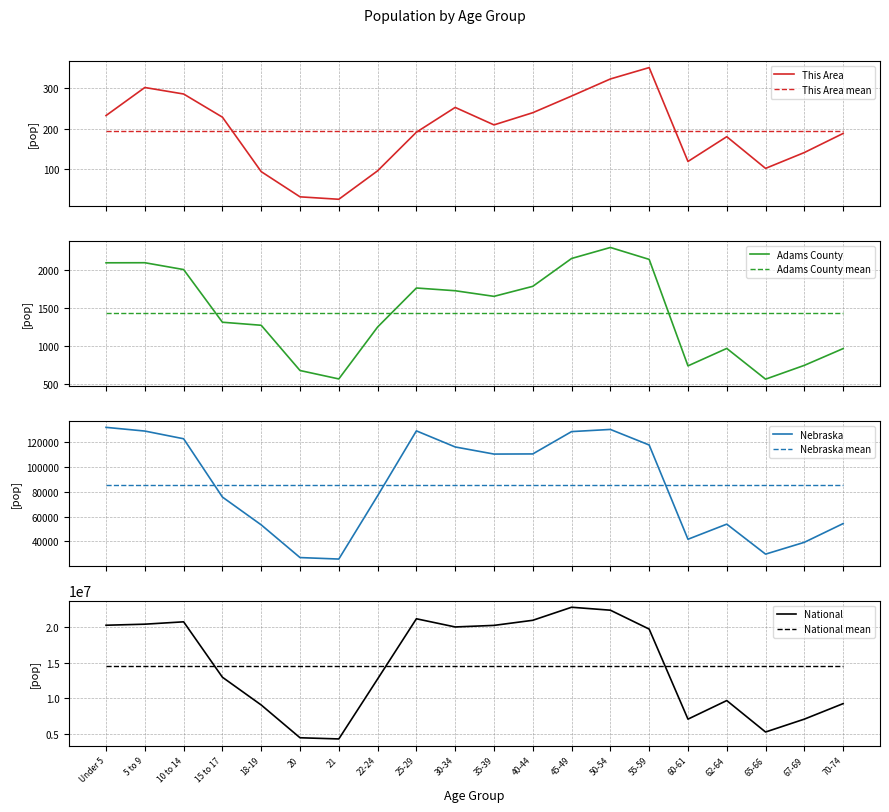

At how many categories does at least one series exceed 15630490?

10